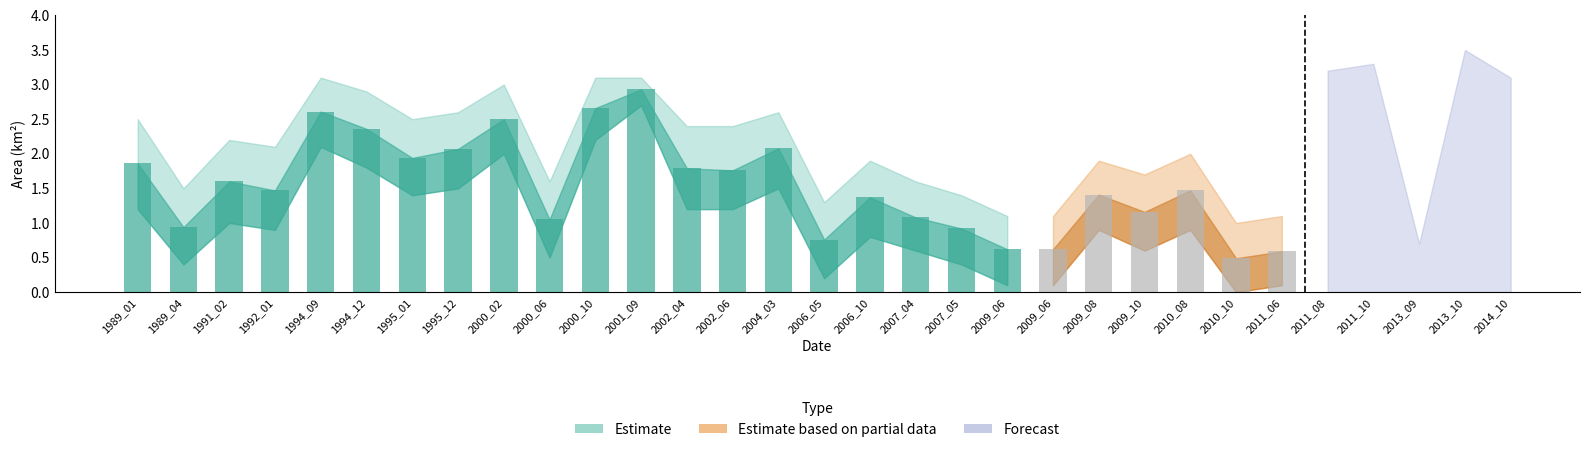

What is the total value across all series at 1995_01?

4.7